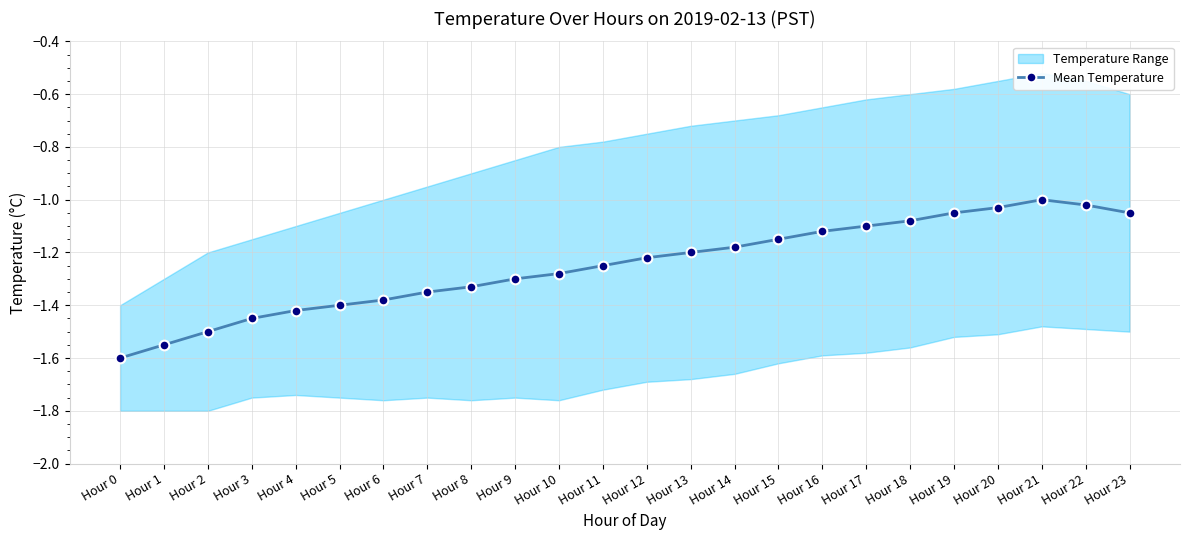

Is it true that the value at Hour 3 is -1.4?

True